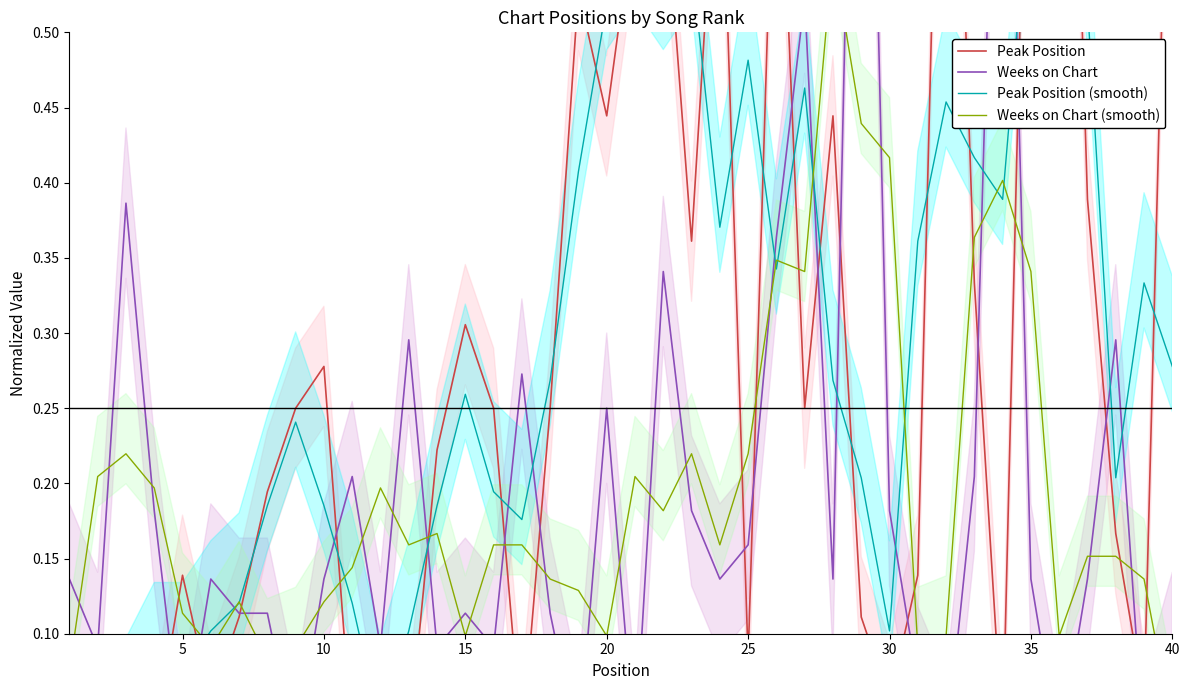

Reading right to left, what are all the values shown in this chart?

Peak Position: 0.8	0.1	0.2	0.4	1.0	0.8	0.0	0.3	0.9	0.1	0.1	0.1	0.4	0.2	0.7	0.1	0.7	0.4	0.6	0.6	0.4	0.5	0.2	0.0	0.2	0.3	0.2	0.0	0.1	0.0	0.3	0.2	0.2	0.1	0.1	0.1	0.0	0.1	0.0	0.0
Weeks on Chart: 0.1	0.0	0.3	0.1	0.0	0.1	0.9	0.2	0.0	0.1	0.2	1.0	0.1	0.5	0.4	0.2	0.1	0.2	0.3	0.0	0.2	0.0	0.1	0.3	0.1	0.1	0.1	0.3	0.1	0.2	0.1	0.0	0.1	0.1	0.1	0.0	0.2	0.4	0.1	0.1
Peak Position (smooth): 0.3	0.3	0.2	0.5	0.7	0.6	0.4	0.4	0.5	0.4	0.1	0.2	0.3	0.5	0.3	0.5	0.4	0.5	0.5	0.5	0.5	0.4	0.3	0.2	0.2	0.3	0.2	0.1	0.0	0.1	0.2	0.2	0.2	0.1	0.1	0.1	0.1	0.0	0.0	0.0
Weeks on Chart (smooth): 0.0	0.1	0.2	0.2	0.1	0.3	0.4	0.4	0.1	0.1	0.4	0.4	0.6	0.3	0.3	0.2	0.2	0.2	0.2	0.2	0.1	0.1	0.1	0.2	0.2	0.1	0.2	0.2	0.2	0.1	0.1	0.1	0.1	0.1	0.1	0.1	0.2	0.2	0.2	0.1